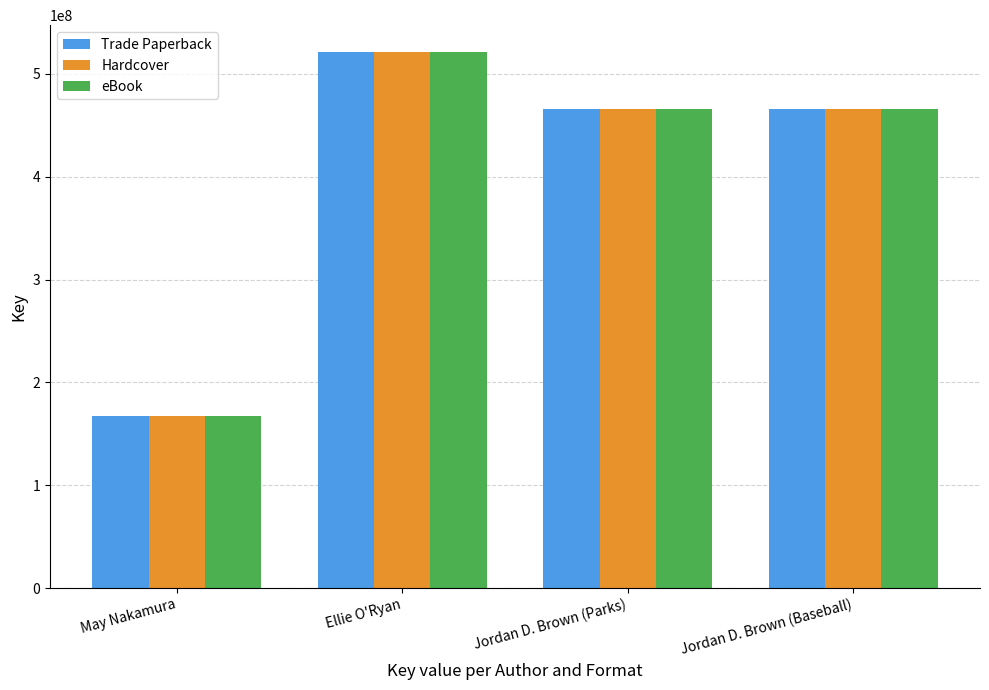

What is the label of the 3rd bar from the left?

Jordan D. Brown (Parks)